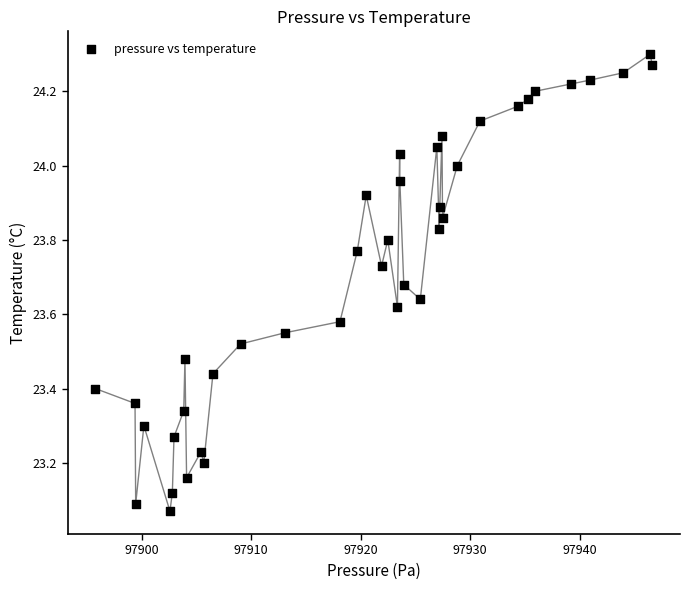

What is the range of Y values (max minus min)?

1.2